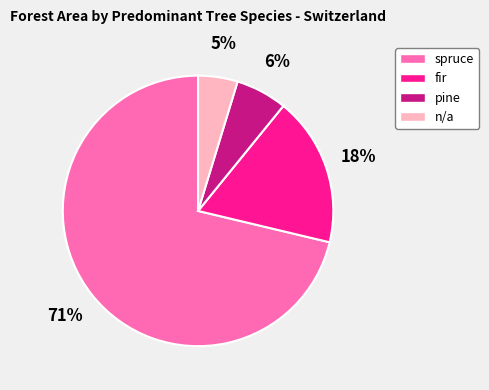

Which slice is the largest?

spruce